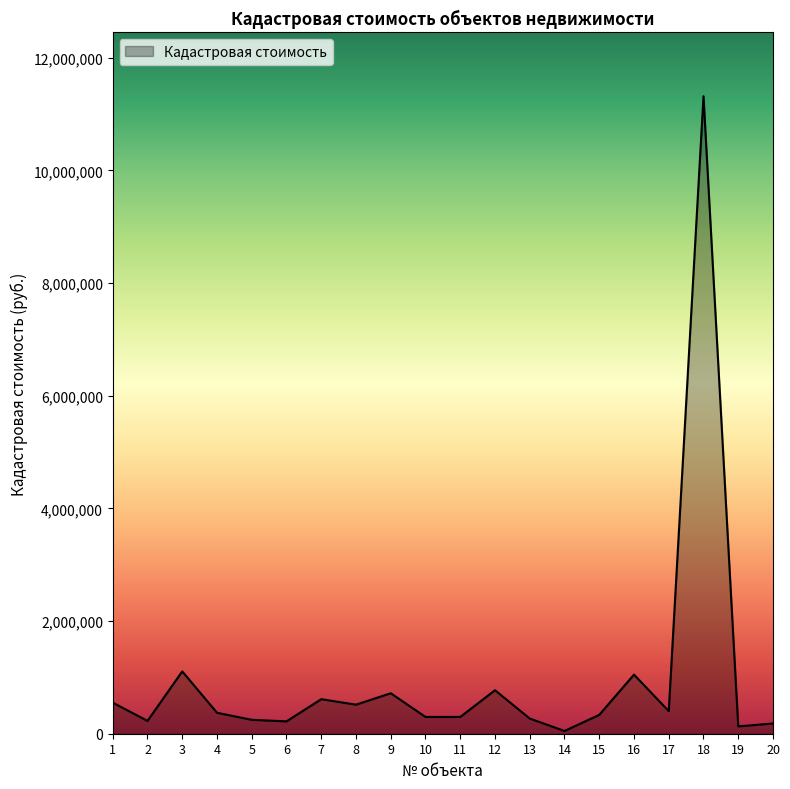

Is it true that the value at 5 is 247011.8?

True